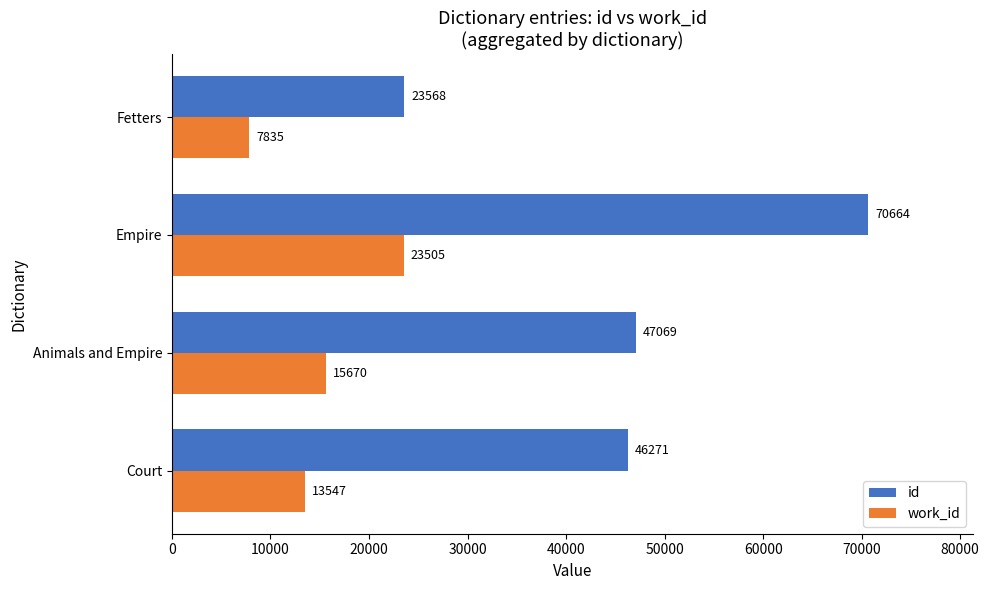

True or false: work_id has a value of 8700 at Animals and Empire.

False